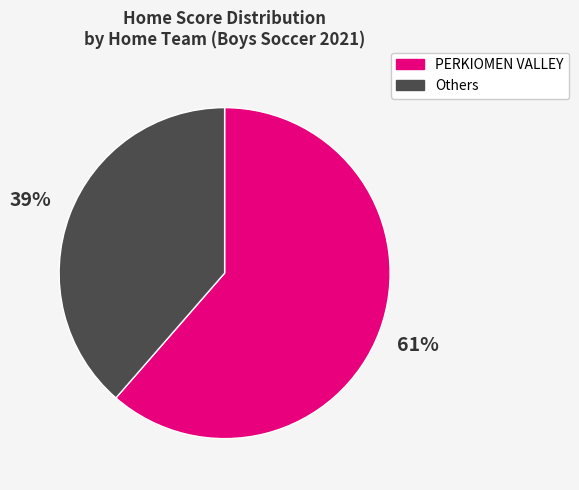

To the nearest percent, what is the average slice percentage?

50%